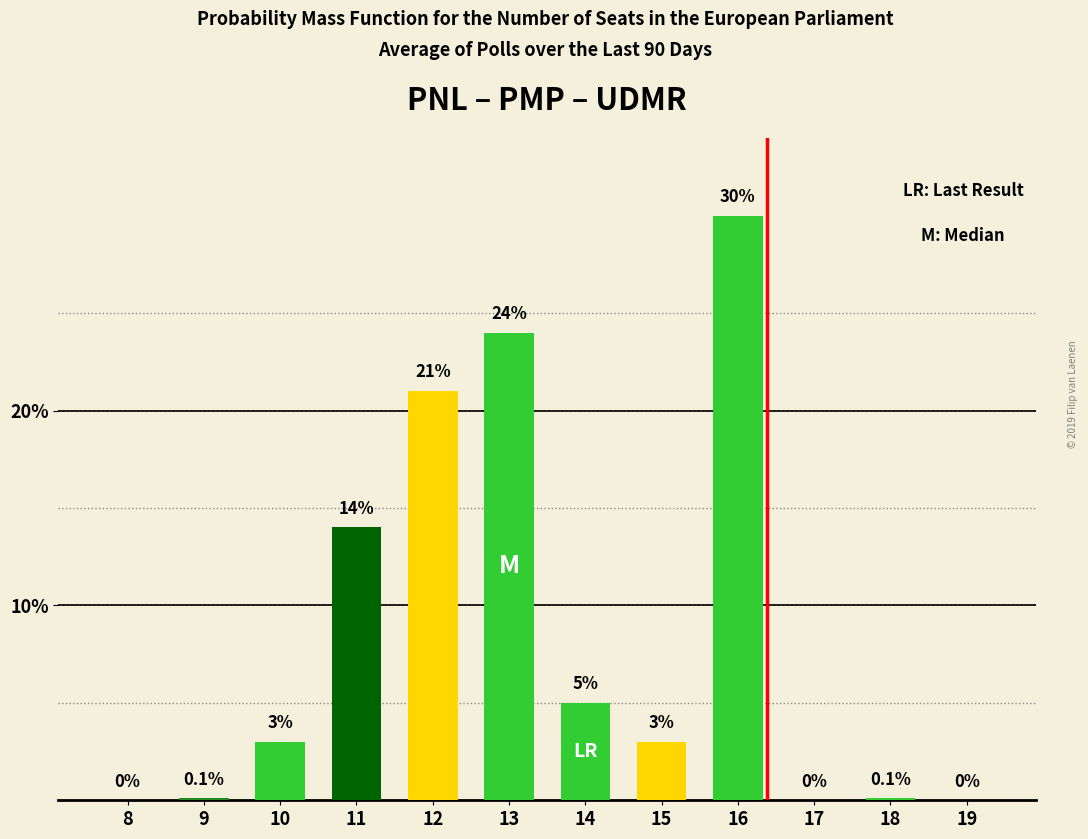

Reading right to left, list all the values displayed in this chart.

19=0.0	18=0.1	17=0.0	16=30.0	15=3.0	14=5.0	13=24.0	12=21.0	11=14.0	10=3.0	9=0.1	8=0.0